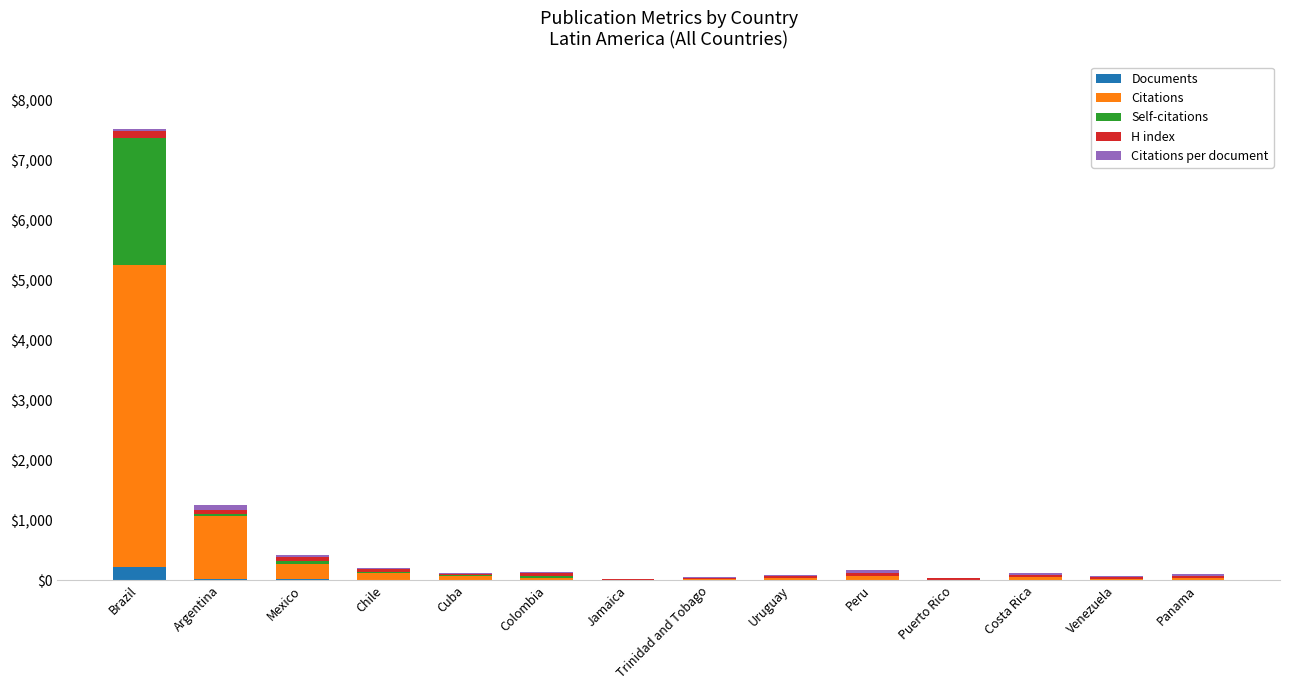

What are all the series names shown in the legend?

Documents, Citations, Self-citations, H index, Citations per document